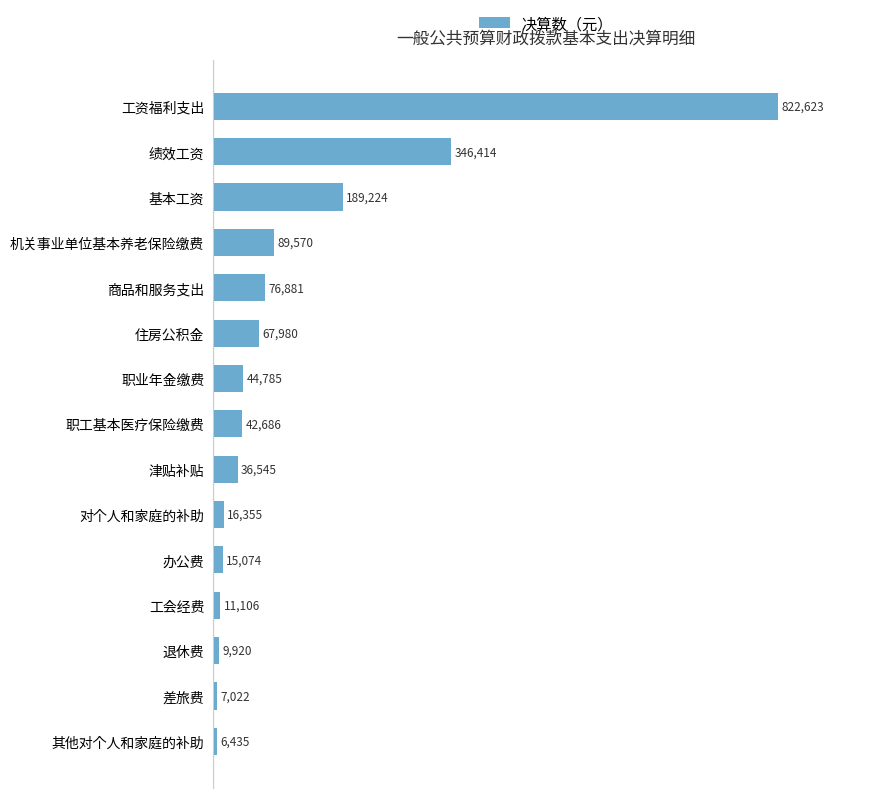

The value at 其他对个人和家庭的补助 is 6435.0. True or false?

True